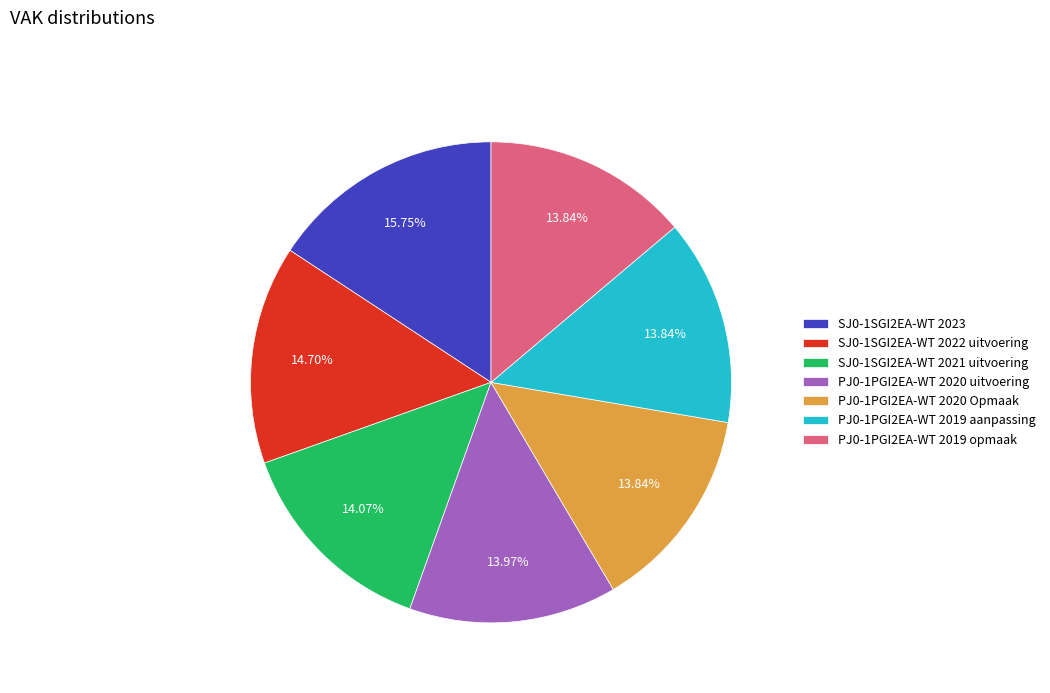

Between SJ0-1SGI2EA-WT 2022 uitvoering and PJ0-1PGI2EA-WT 2020 uitvoering, which is larger?

SJ0-1SGI2EA-WT 2022 uitvoering